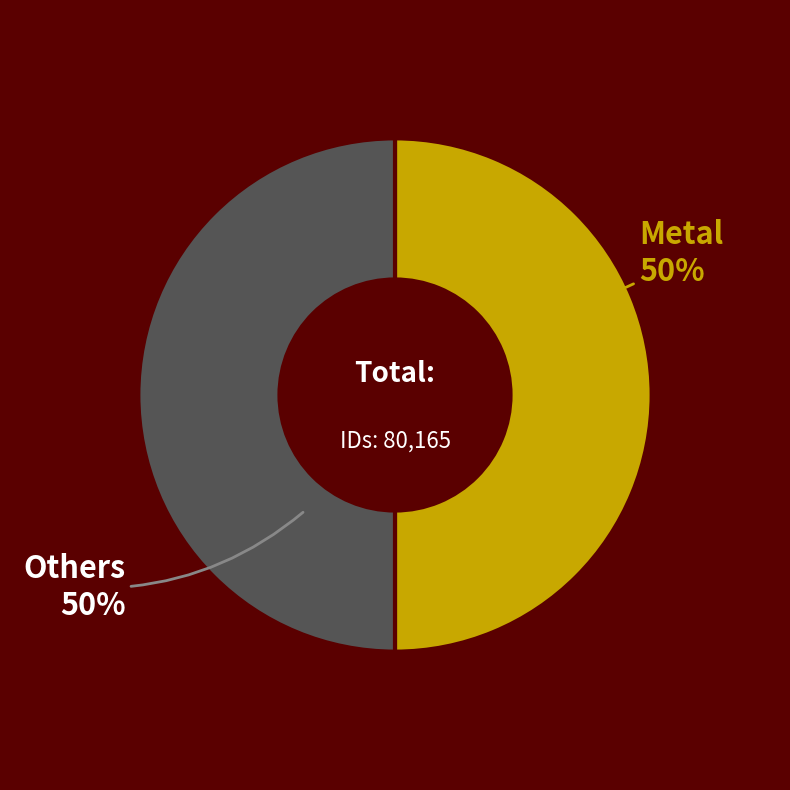

What is the ratio of the value at Others to the value at Metal?

1.0